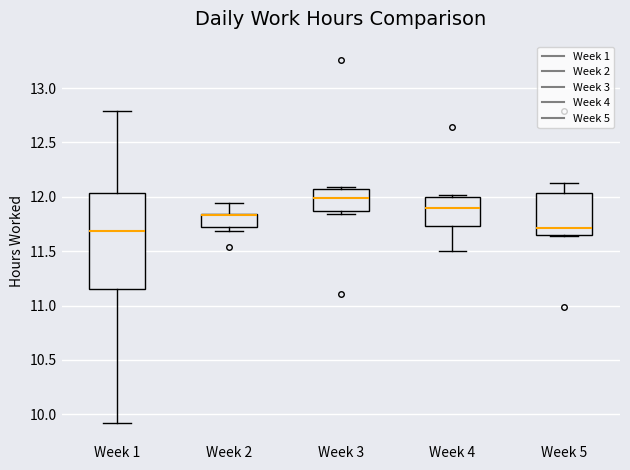

Reading left to right, transcribe this box plot: for each box, give where its median line is, the range the box spans, and where its two whiskers end, as read against the y-axis. The values are not printed on the chart, so give them approximately, as read against the axis.

Week 1: median 11.70, box 11.15 to 12.05, whiskers 9.90 to 12.80
Week 2: median 11.85 (drawn on the box's upper edge), box 11.75 to 11.85, whiskers 11.70 to 11.95
Week 3: median 12.00, box 11.85 to 12.05, whiskers 11.85 (just below the box's lower edge) to 12.10
Week 4: median 11.90, box 11.75 to 12.00, whiskers 11.50 to 12.00 (just above the box's upper edge)
Week 5: median 11.70, box 11.65 to 12.05, whiskers 11.65 to 12.15